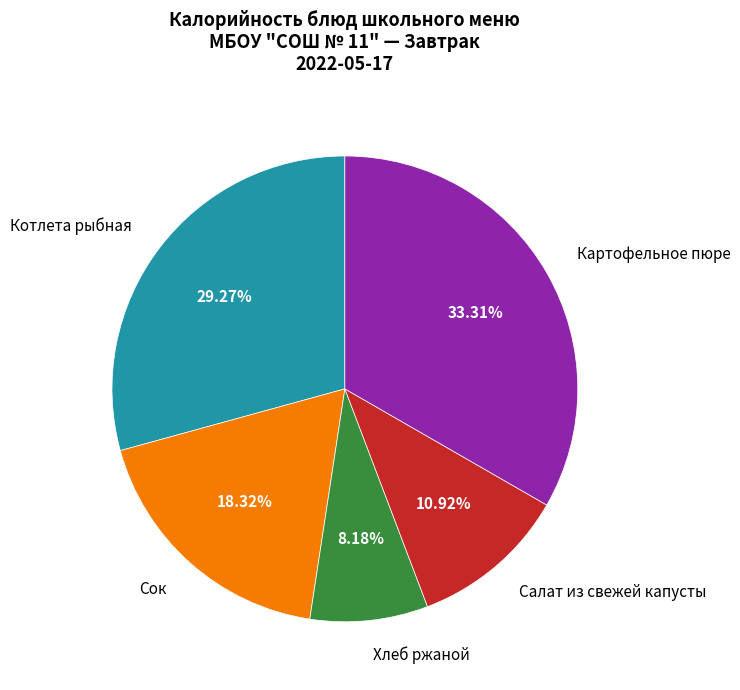

Does Картофельное пюре represent more than half of the total?

No